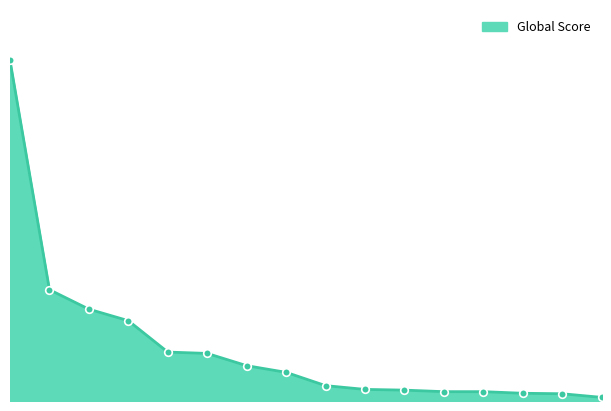

Does the chart have visible grid lines?

No